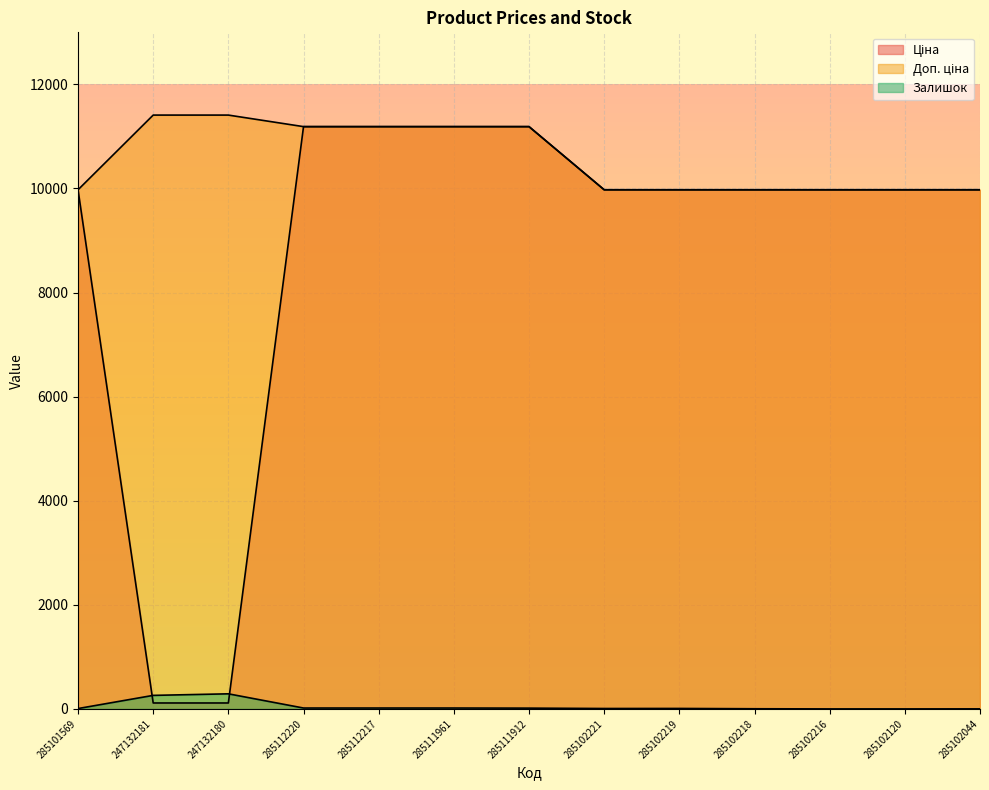

Is the value of Ціна at 285102044 greater than the value of Залишок at 285112220?

Yes